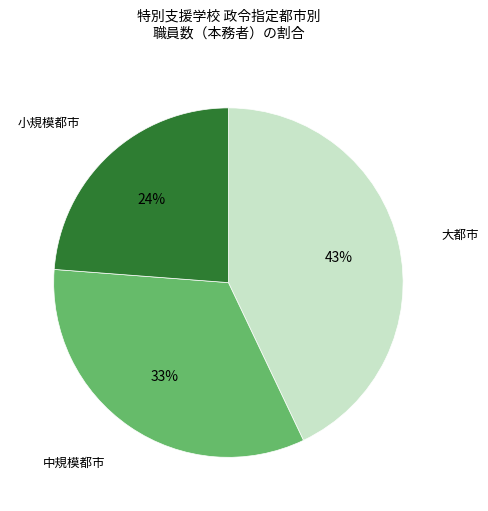

To the nearest percent, what is the difference between the largest and smallest slice percentages?

19%